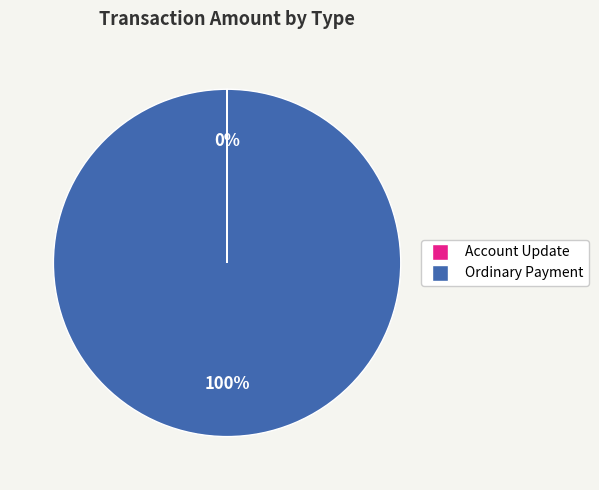

To the nearest percent, what is the average slice percentage?

50%